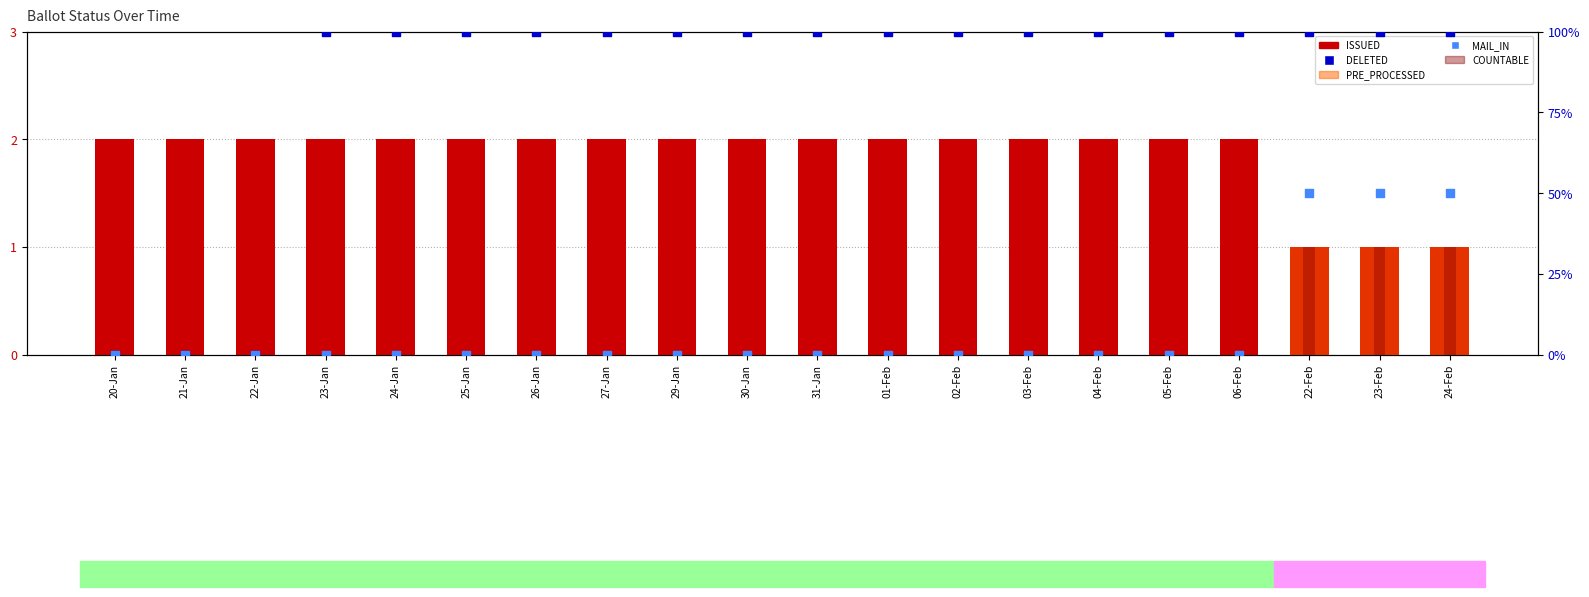

Is the value of PRE_PROCESSED at 06-Feb greater than the value of PROVISIONAL at 23-Feb?

No